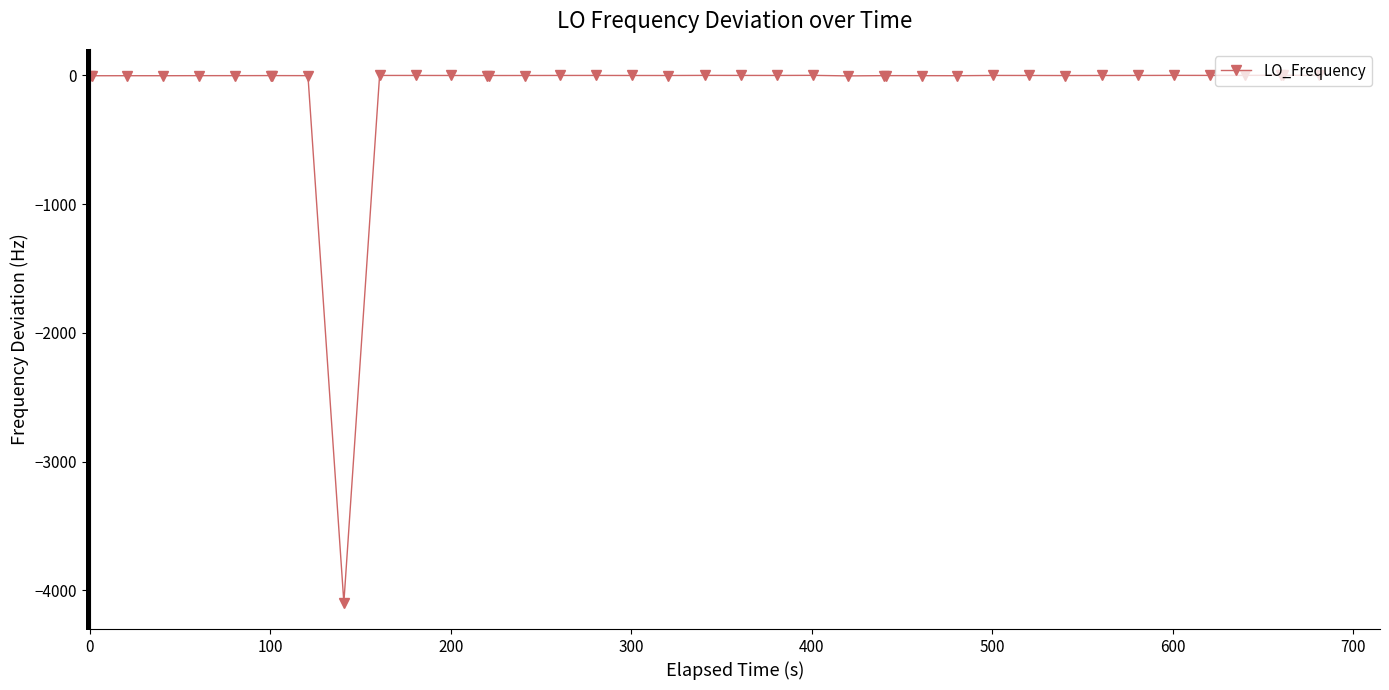

What is the minimum value shown in the chart?

-4094.9